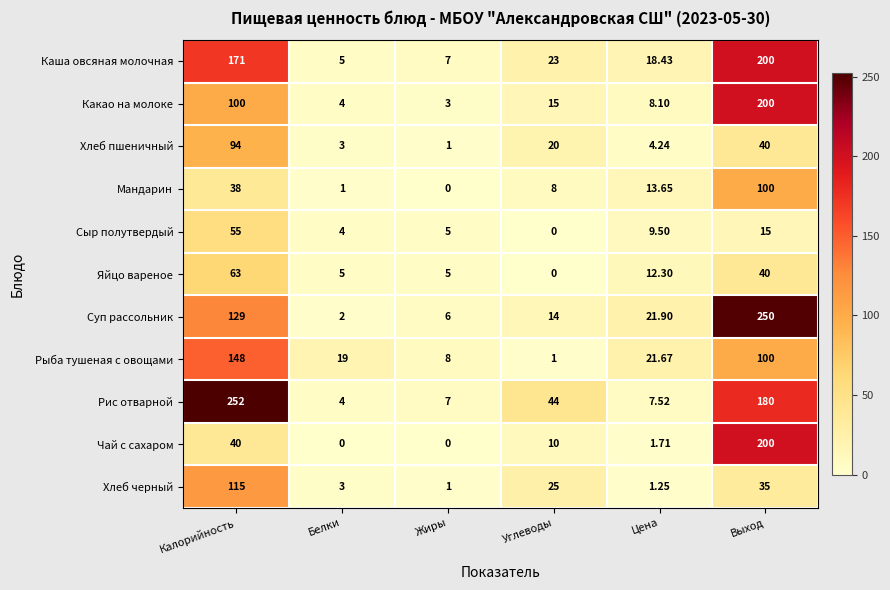

At which category is the sum across all series the highest?

Выход